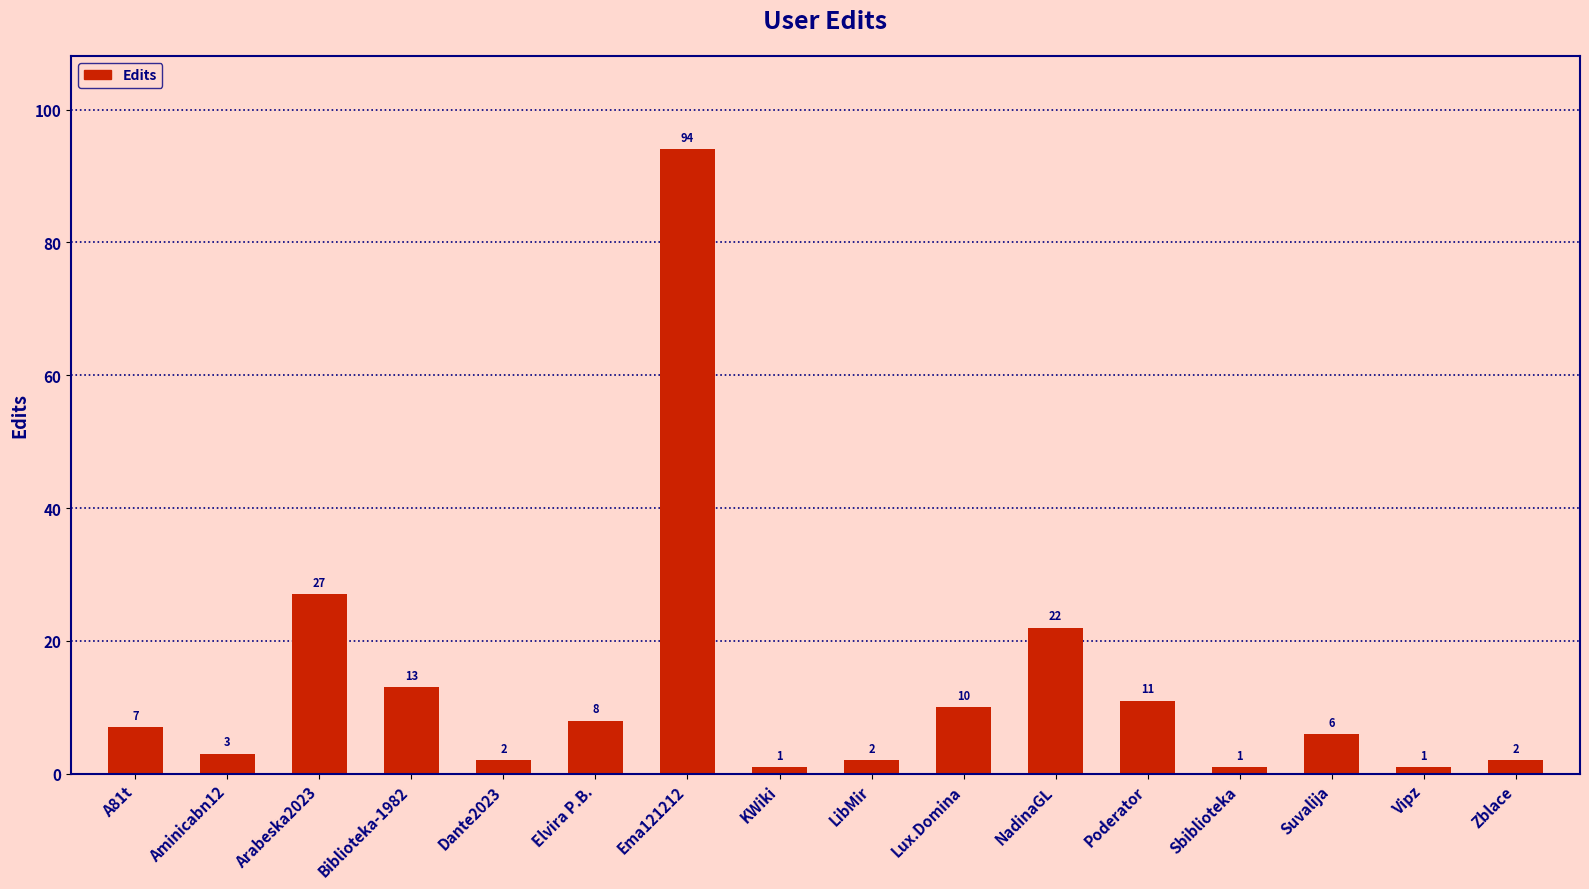

Reading left to right, transcribe all the data shown in this chart.

A81t=7	Aminicabn12=3	Arabeska2023=27	Biblioteka-1982=13	Dante2023=2	Elvira P.B.=8	Ema121212=94	KWiki=1	LibMir=2	Lux.Domina=10	NadinaGL=22	Poderator=11	Sbiblioteka=1	Suvalija=6	Vipz=1	Zblace=2